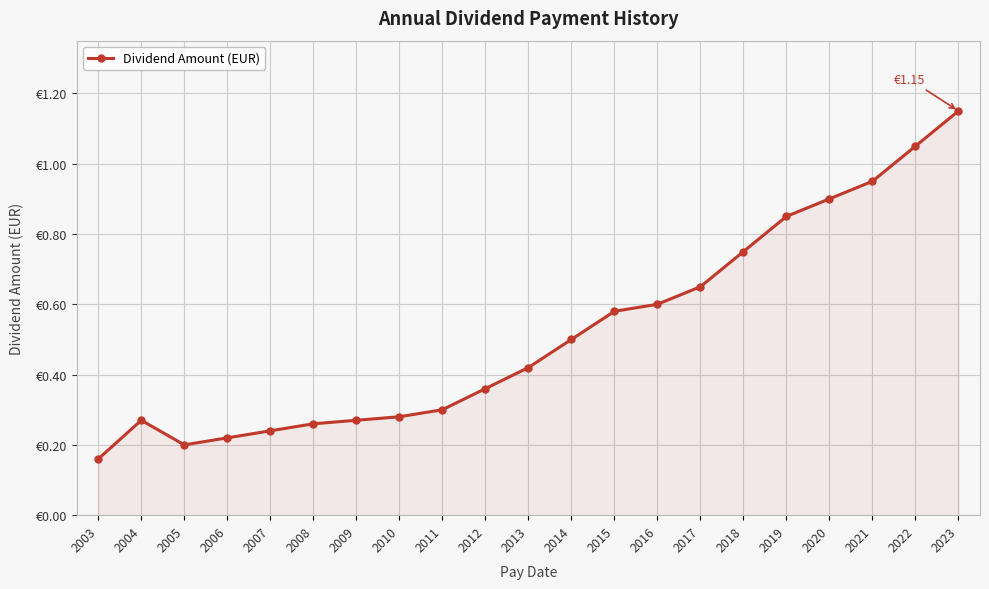

The chart shows a value of 1.0 at 2015. True or false?

False